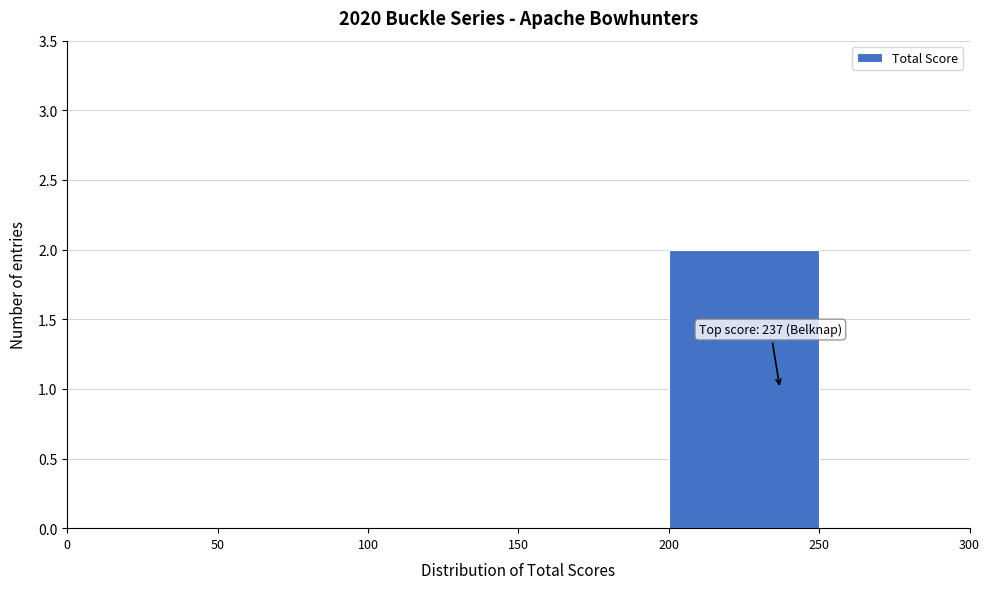

Over which range of the x-axis is the bar tallest?

200 to 250